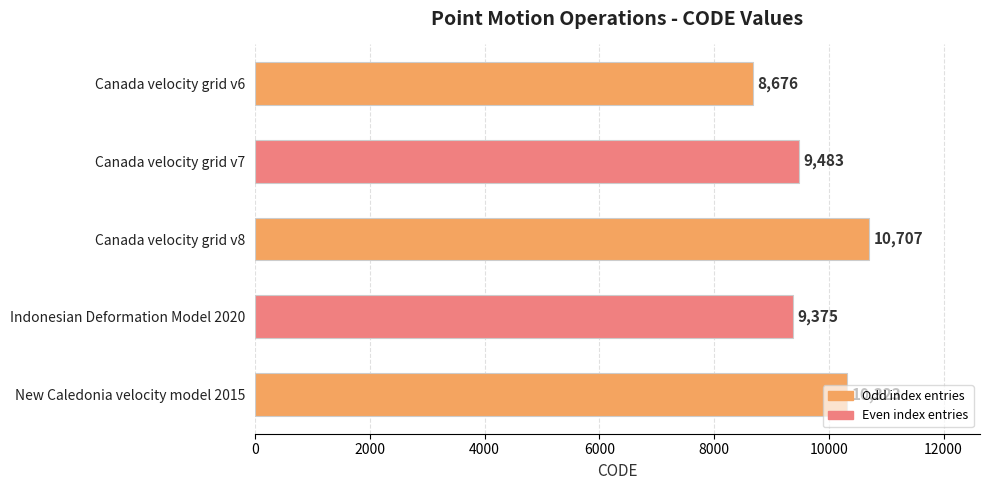

Is it true that the value at Canada velocity grid v6 is 8676?

True